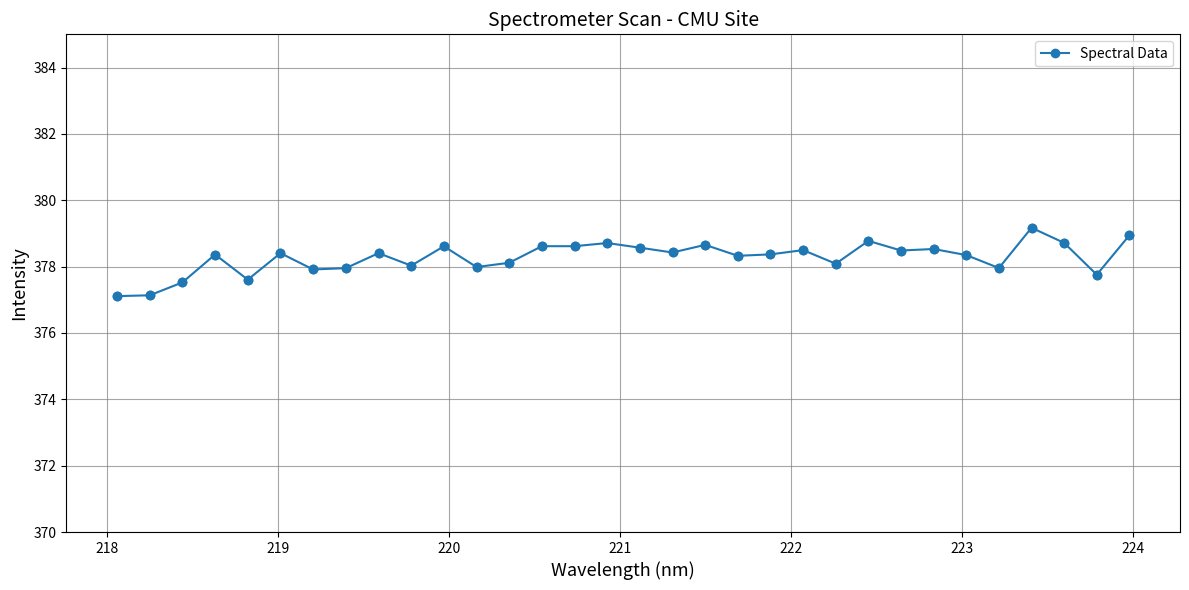

What is the value of the 27th point from the left?

378.3